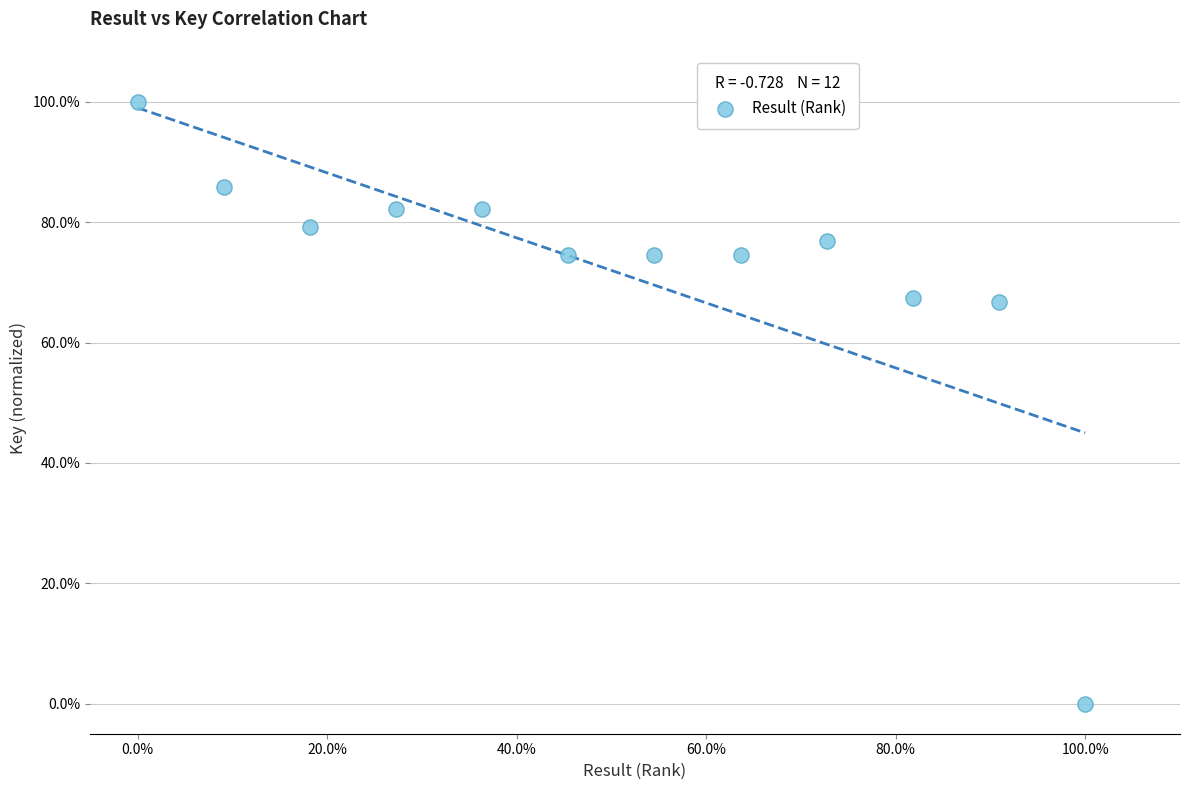

What is the average X value?

50.0